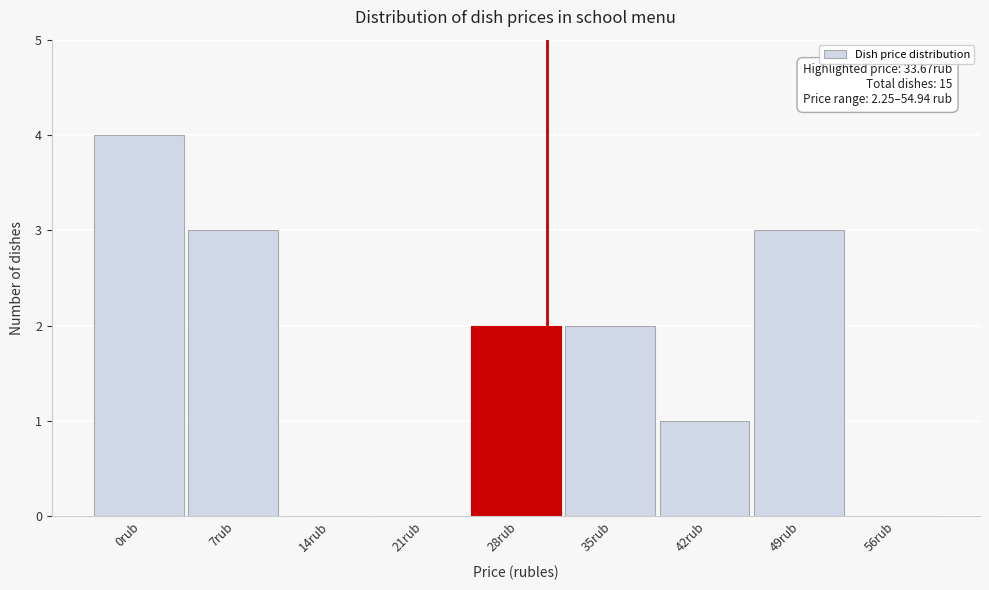

Reading left to right, what are all the values shown in this chart?

0rub=4	7rub=3	14rub=0	21rub=0	28rub=2	35rub=2	42rub=1	49rub=3	56rub=0